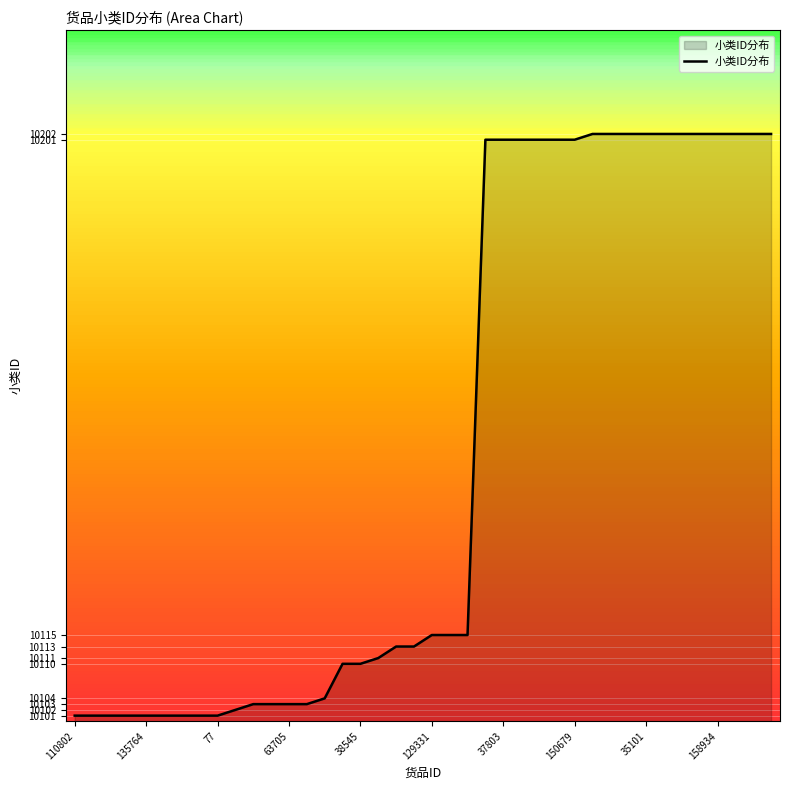

Count the number of categories in the chart.

40